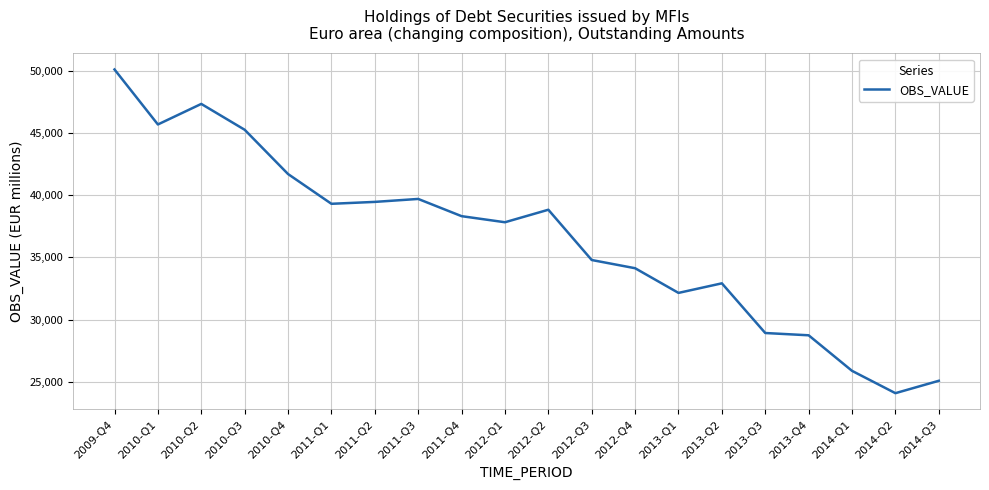

The value at 2012-Q2 is 38831. True or false?

True